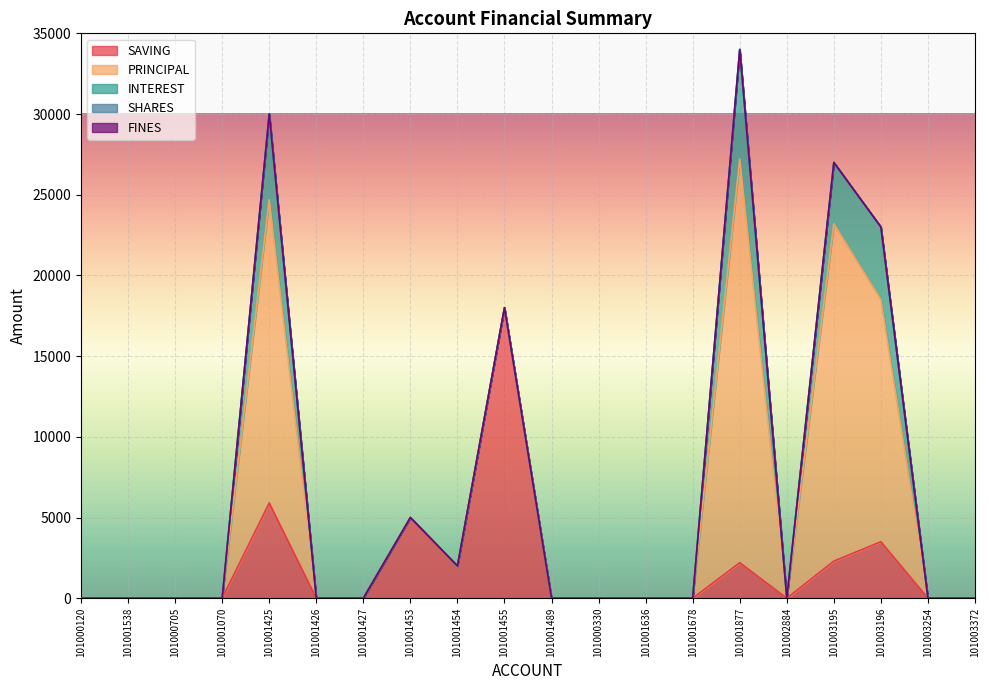

What position from the right is 101001453?

13